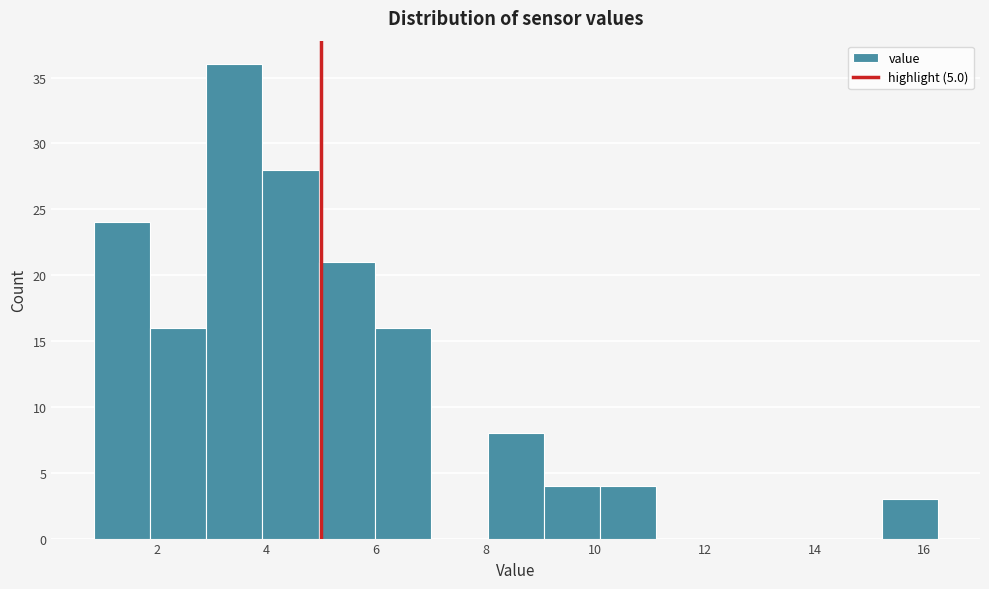

Which range on the x-axis has the tallest bar?

3.0 to 4.0